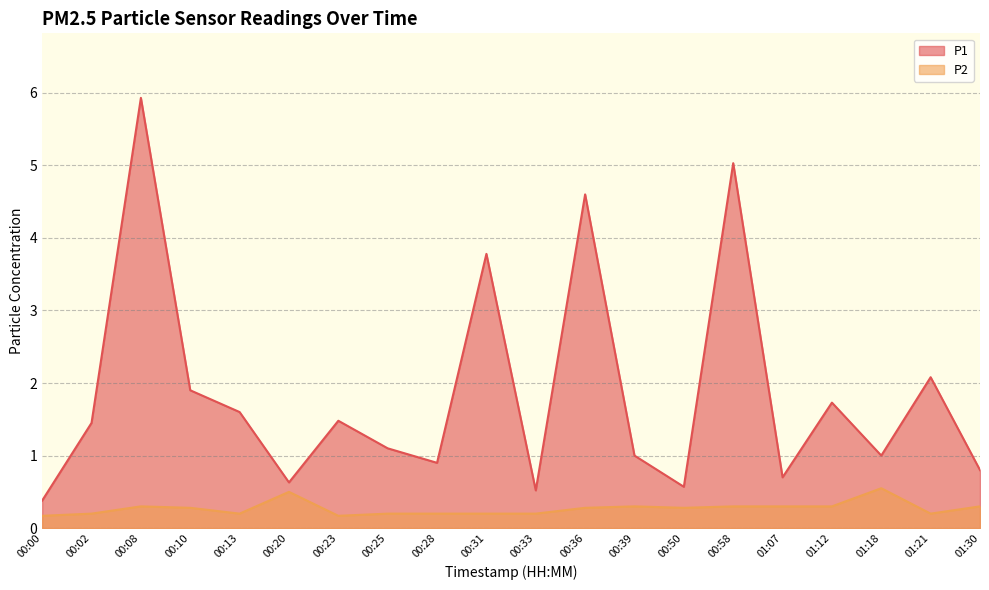

What is the difference between the second highest and minimum values in the P2 series?

0.3